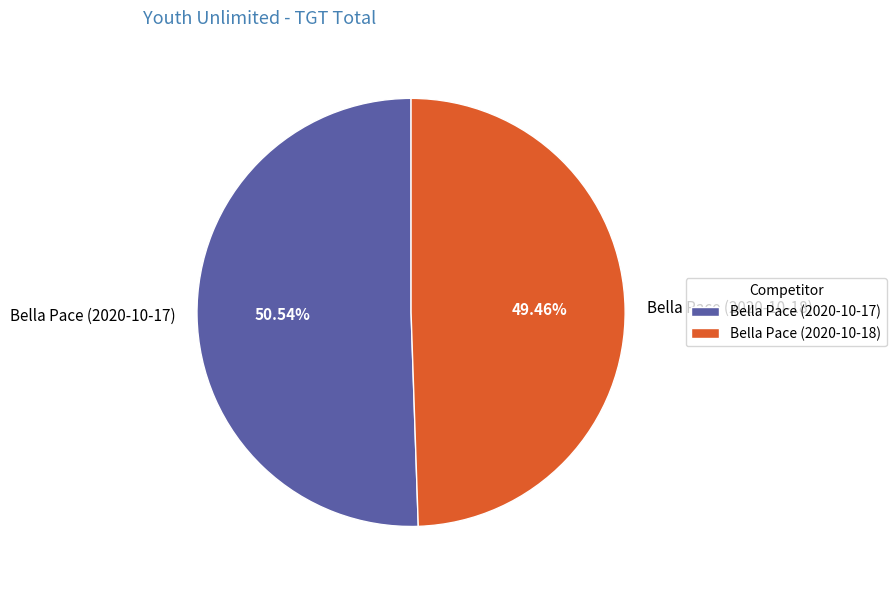

Which slice is the largest?

Bella Pace (2020-10-17)